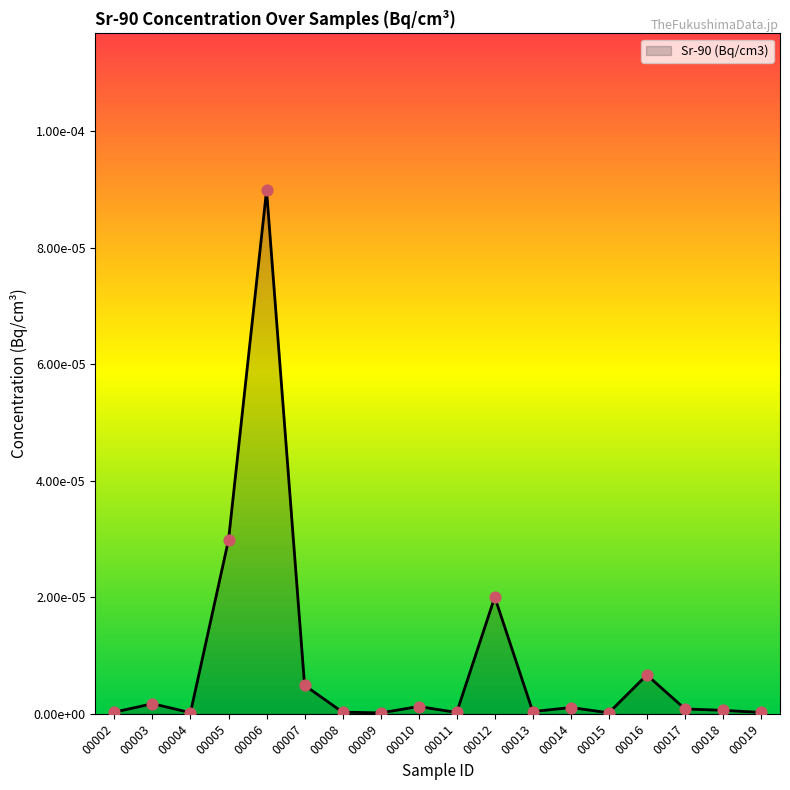

Which has a higher value, 00015 or 00006?

00006